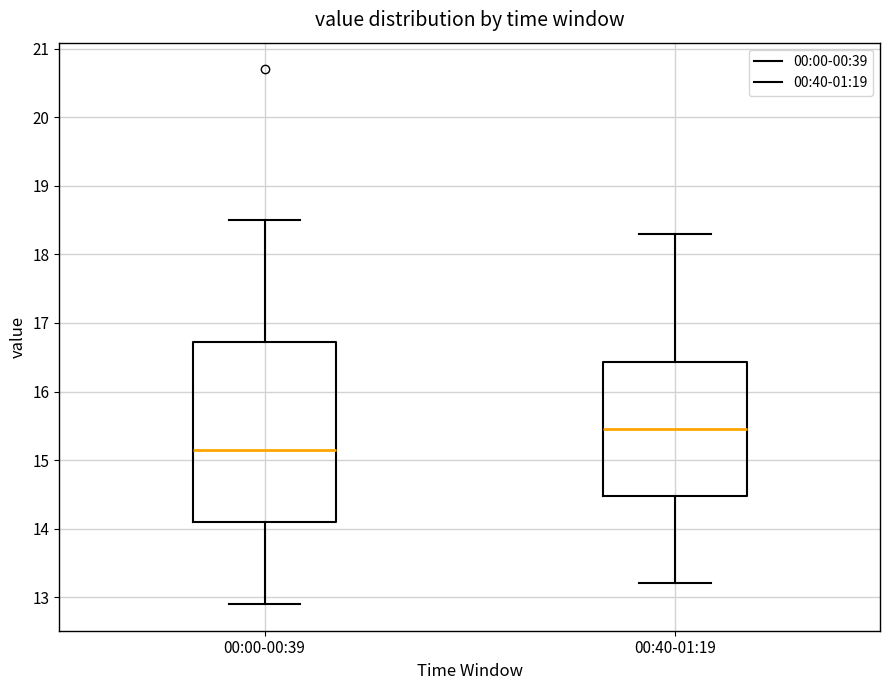

Reading left to right, read every box against the y-axis: the position of its median line, the range the box covers, and the ends of its whiskers. The values are not printed on the chart, so give them approximately, as read against the axis.

00:00-00:39: median 15.2, box 14.1 to 16.7, whiskers 12.9 to 18.5
00:40-01:19: median 15.5, box 14.5 to 16.4, whiskers 13.2 to 18.3